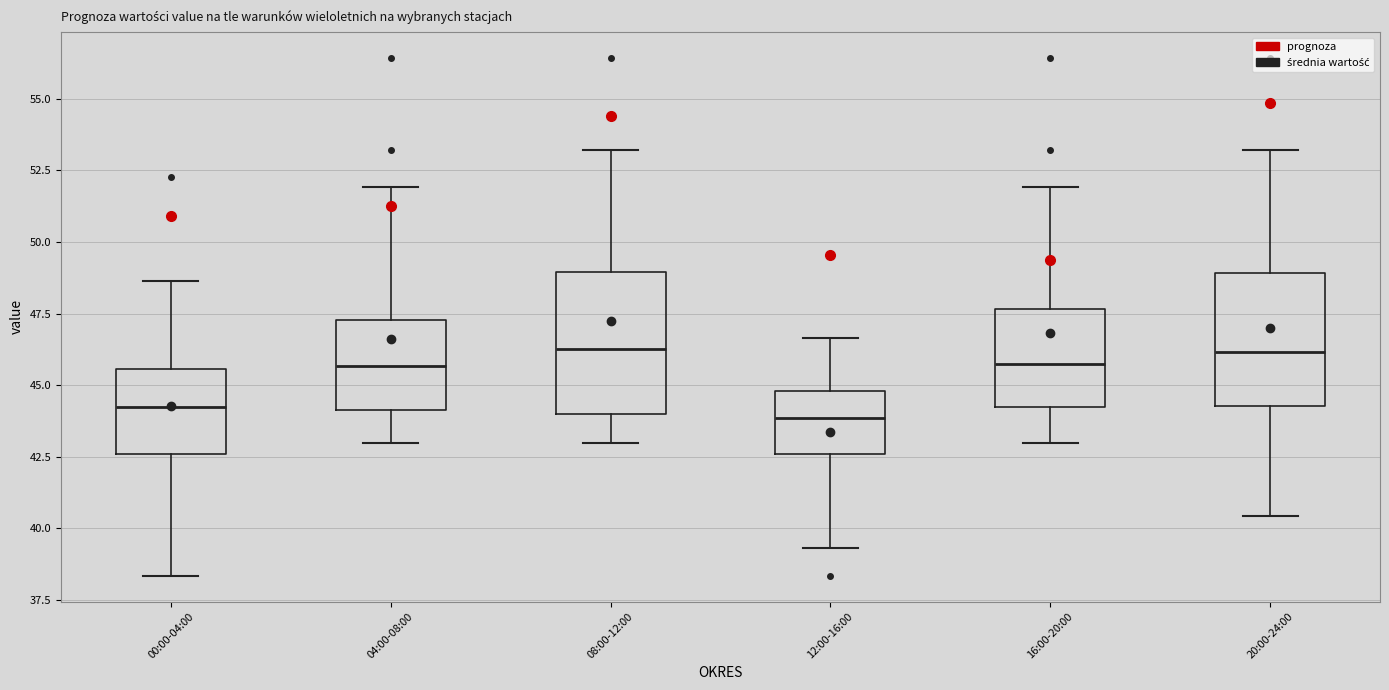

Where does the lower whisker of the box for 00:00-04:00 end on the y-axis? The values are not printed on the chart, so give them approximately, as read against the axis.

38.5